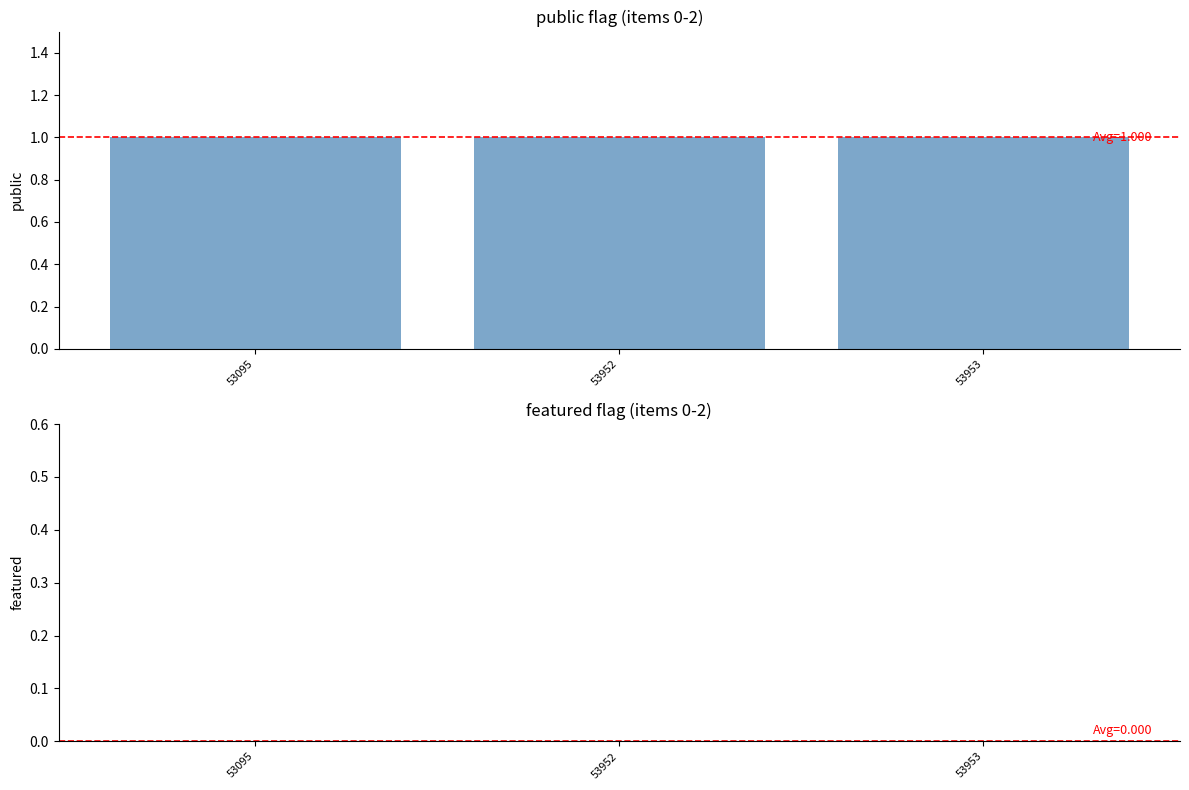

How many bars are there in each group?

2